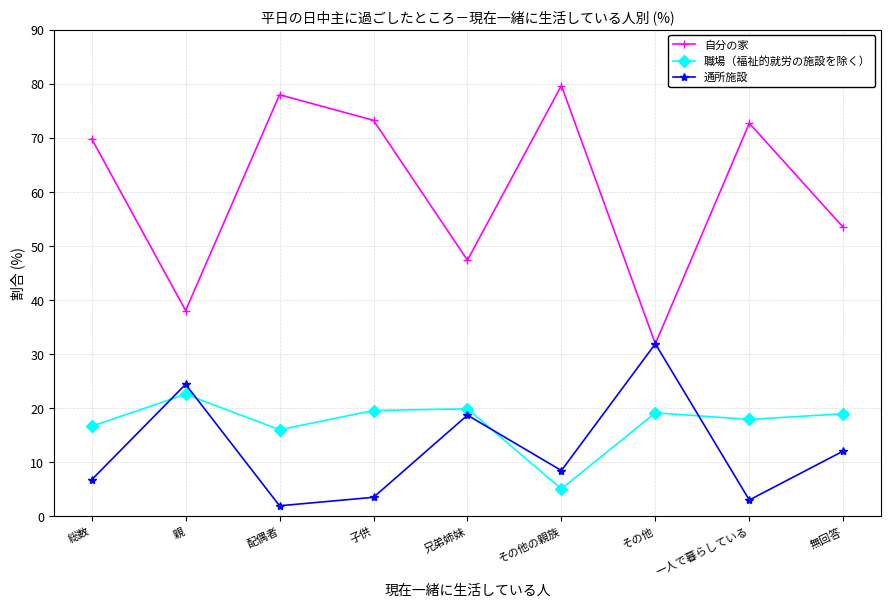

Rank the series by their maximum value, from lowest to highest.

職場（福祉的就労の施設を除く）, 通所施設, 自分の家